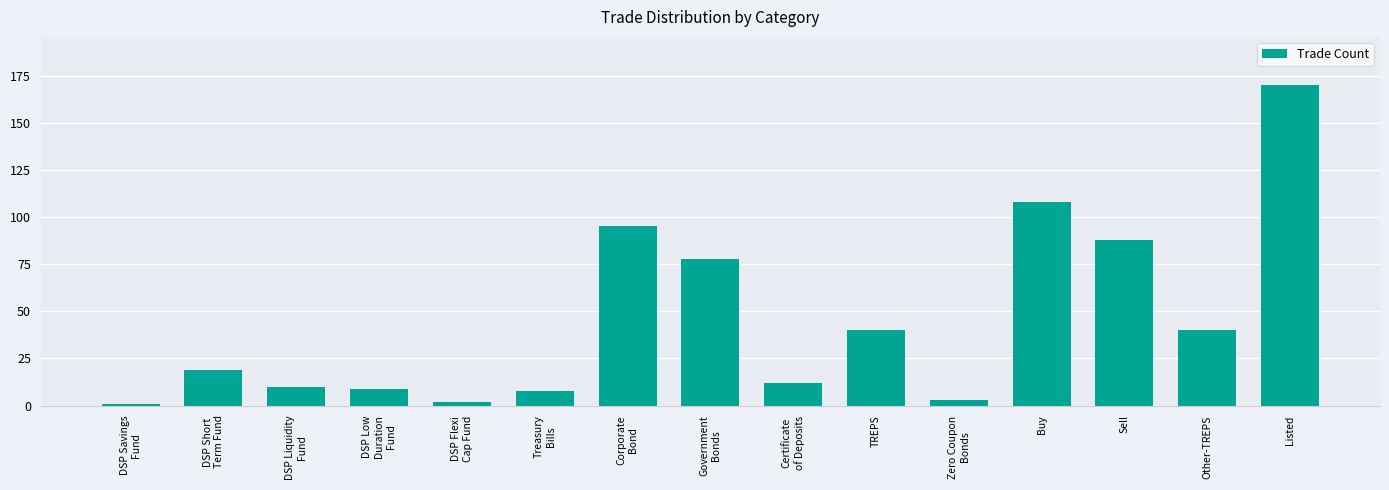

What is the change in value from Zero Coupon
Bonds to Buy?

+105